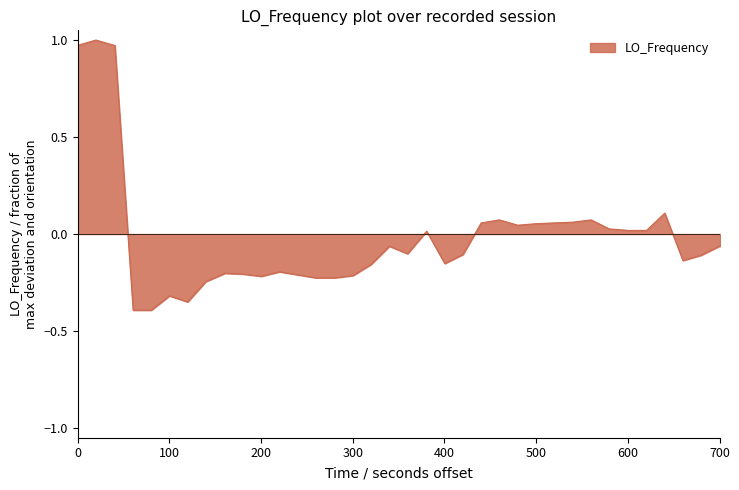

What is the minimum value shown in the chart?

-0.4